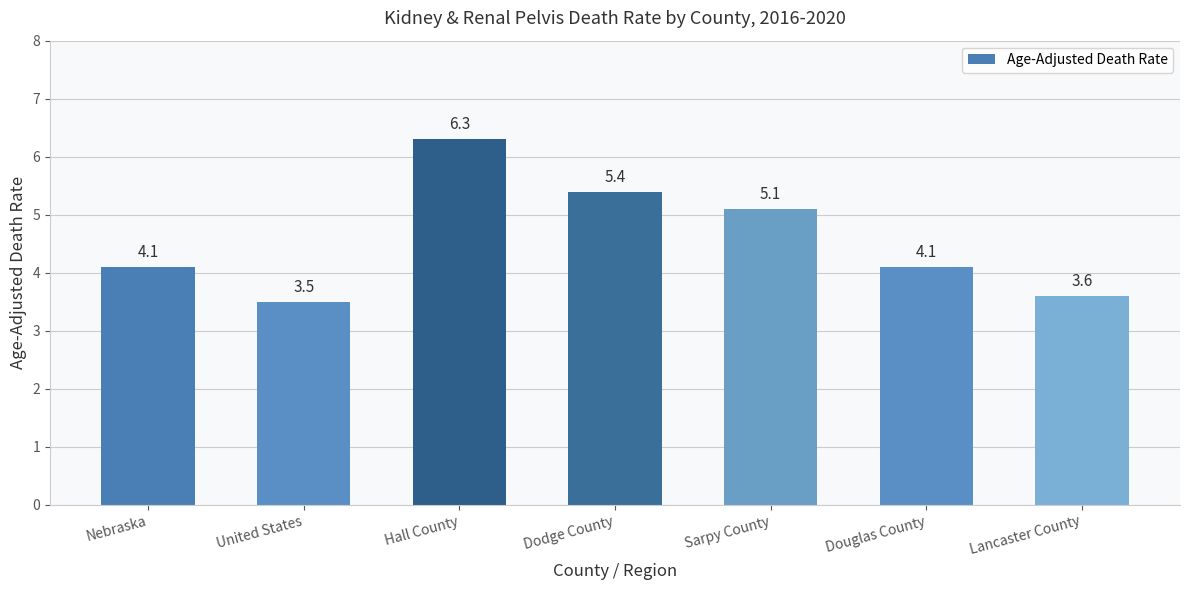

Reading left to right, what are all the values shown in this chart?

4.1	3.5	6.3	5.4	5.1	4.1	3.6